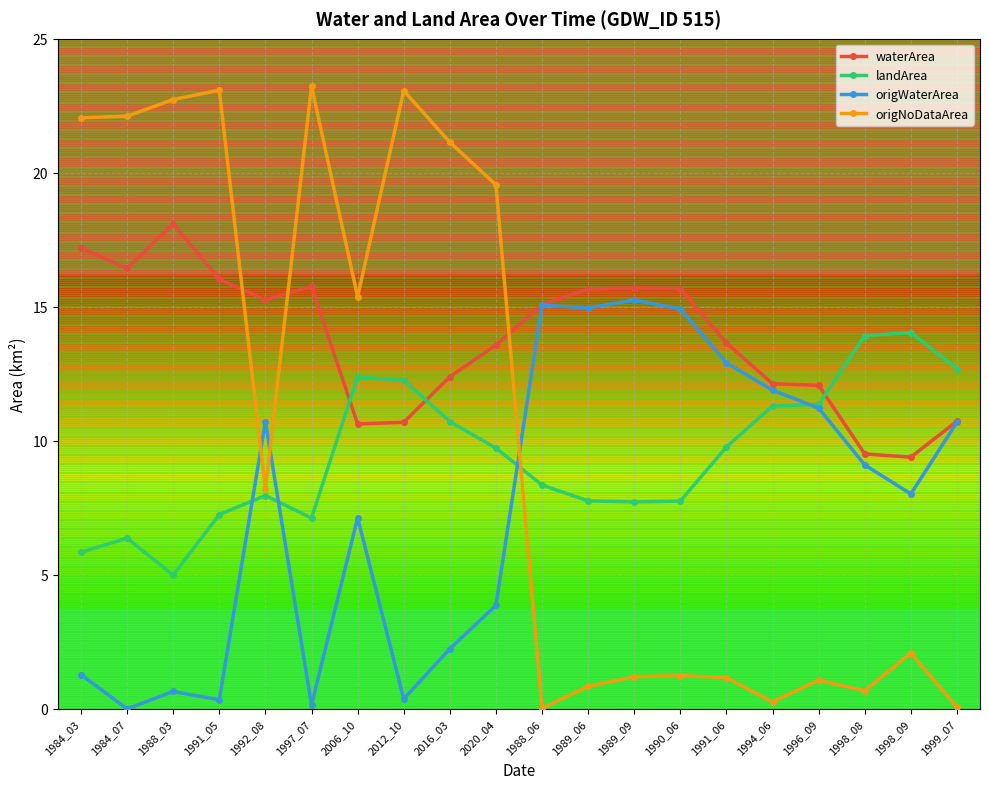

Rank the series by their average value, from lowest to highest.

origWaterArea, landArea, origNoDataArea, waterArea